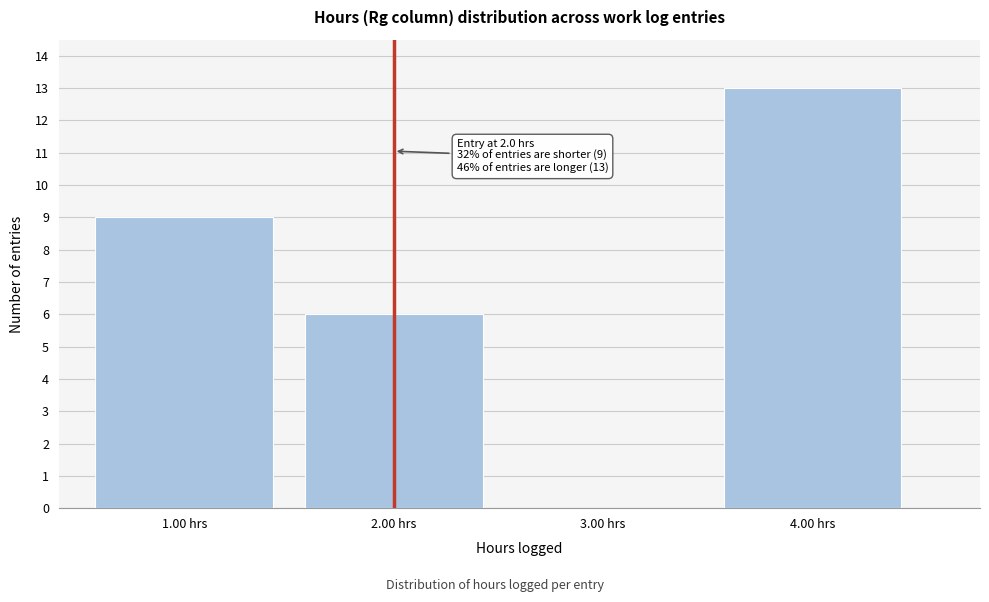

Reading left to right, what are all the values shown in this chart?

1.00 hrs=9	2.00 hrs=6	3.00 hrs=0	4.00 hrs=13